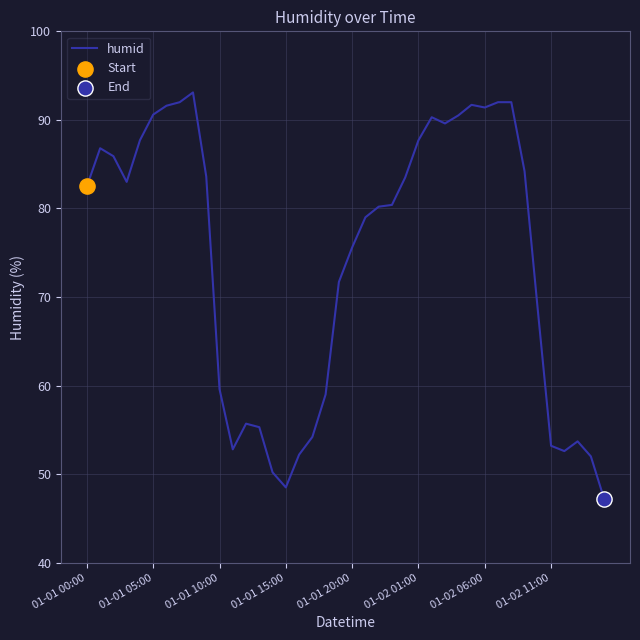

What is the smallest value displayed?

47.2